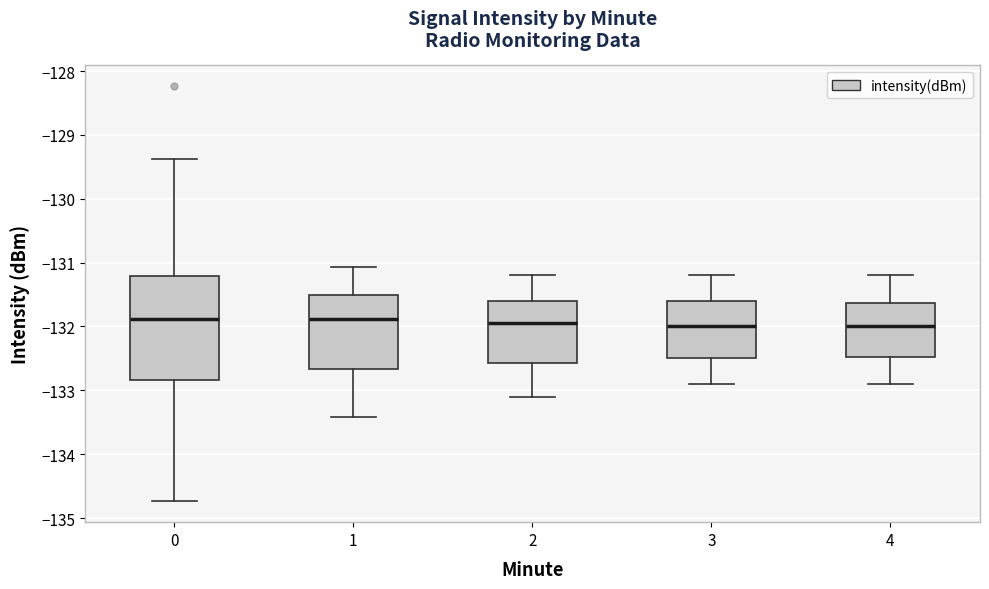

Reading left to right, transcribe this box plot: for each box, give where its median line is, the range the box spans, and where its two whiskers end, as read against the y-axis. The values are not printed on the chart, so give them approximately, as read against the axis.

0: median -131.9, box -132.8 to -131.2, whiskers -134.7 to -129.4
1: median -131.9, box -132.7 to -131.5, whiskers -133.4 to -131.1
2: median -131.9, box -132.6 to -131.6, whiskers -133.1 to -131.2
3: median -132.0, box -132.5 to -131.6, whiskers -132.9 to -131.2
4: median -132.0, box -132.5 to -131.6, whiskers -132.9 to -131.2